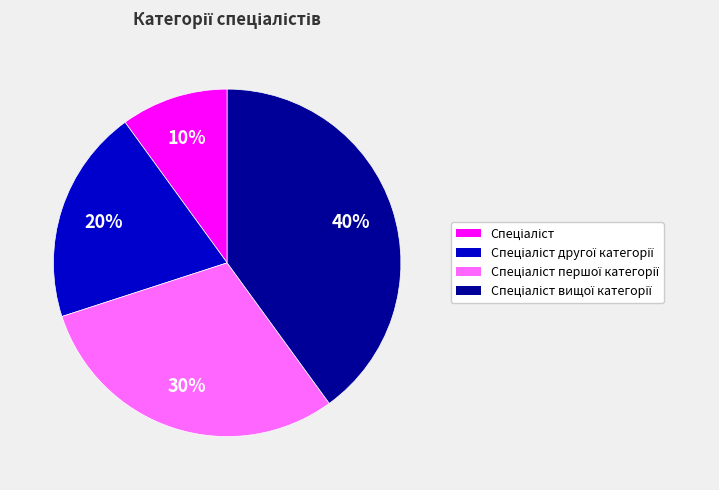

Does any single category account for the majority?

No